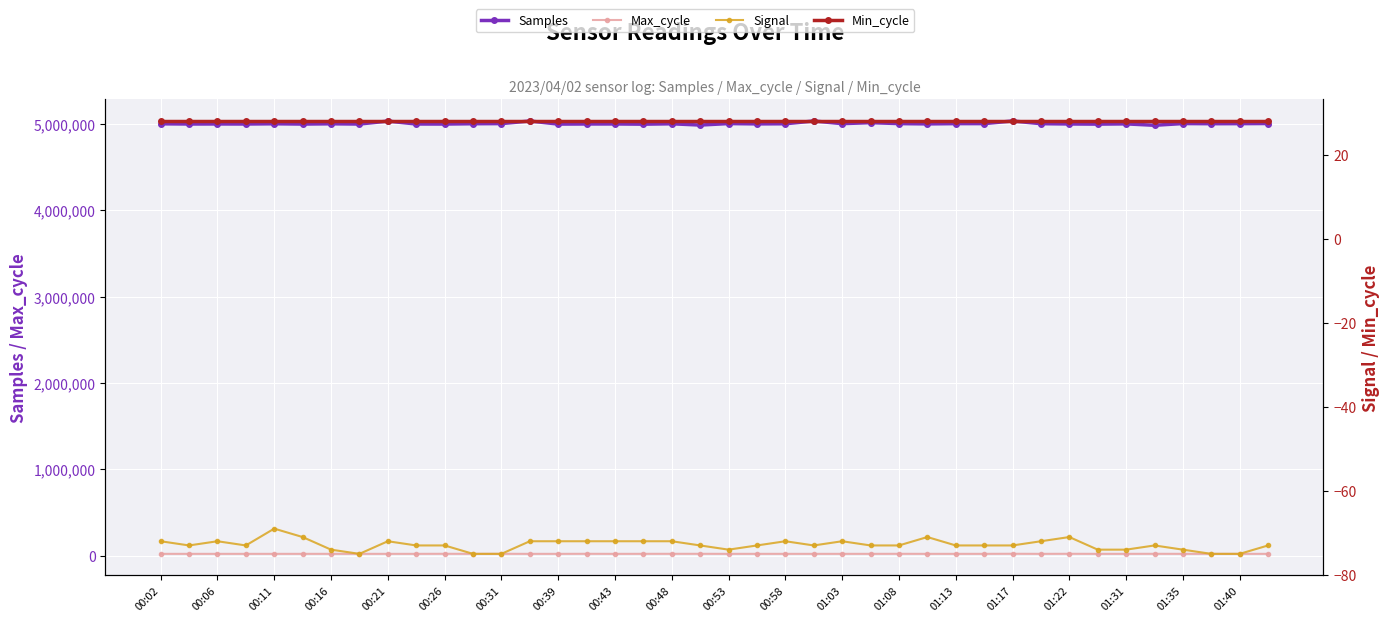

At which label is Samples closest to 5008628?

39